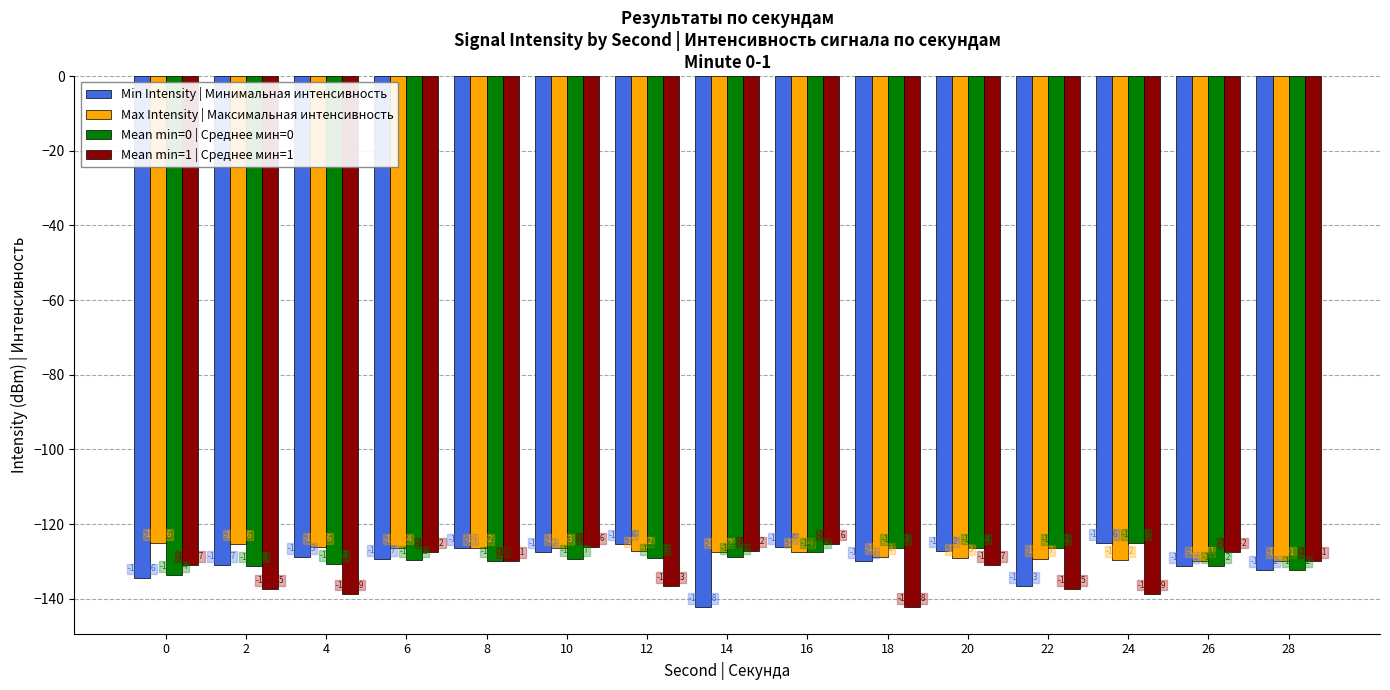

How many values in the Max Intensity | Максимальная интенсивность series exceed -127?

6